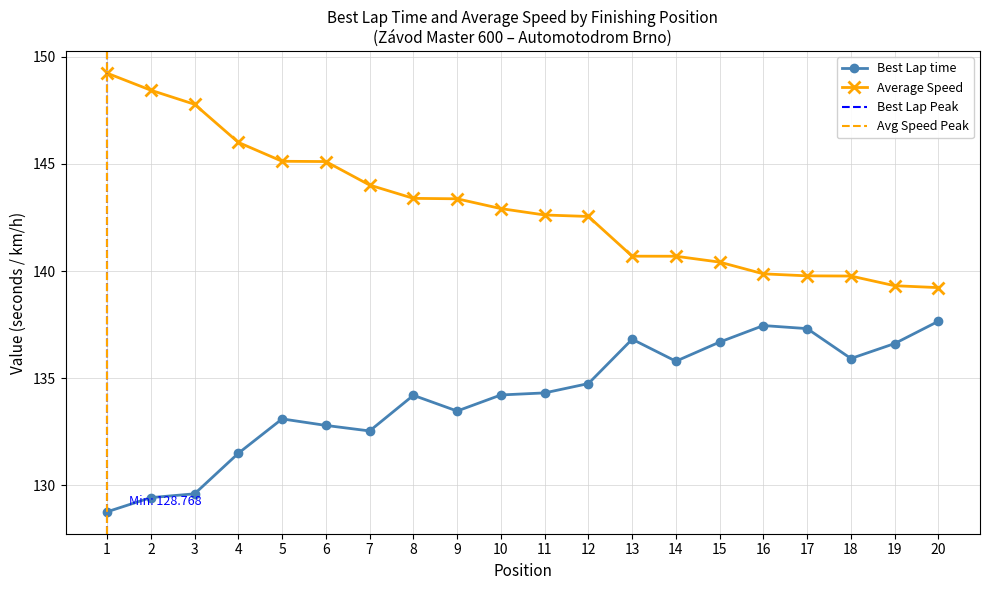

What is the spread (max minus min) of values at 12?

7.8